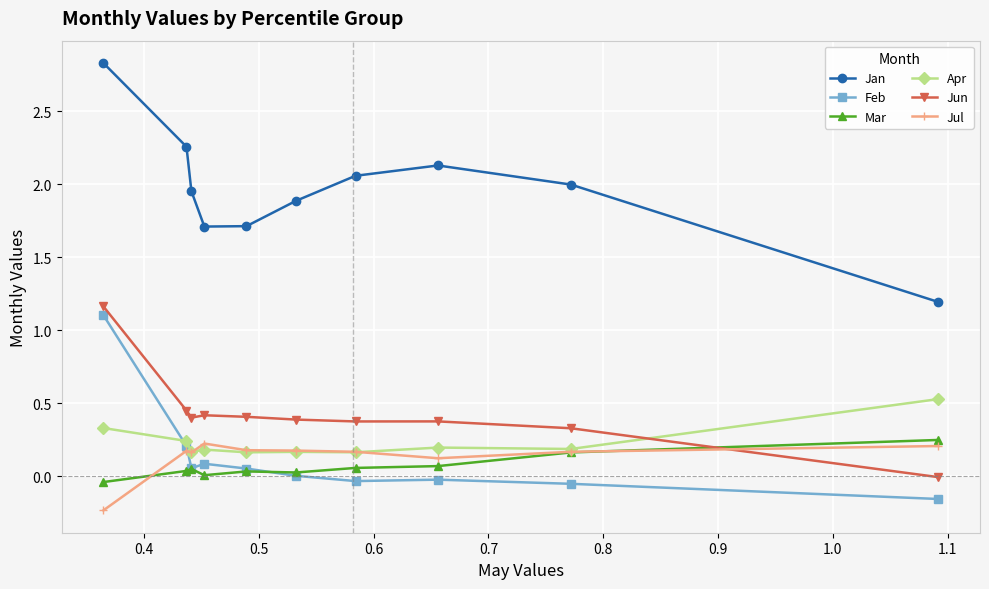

What is the greatest value displayed?

2.8